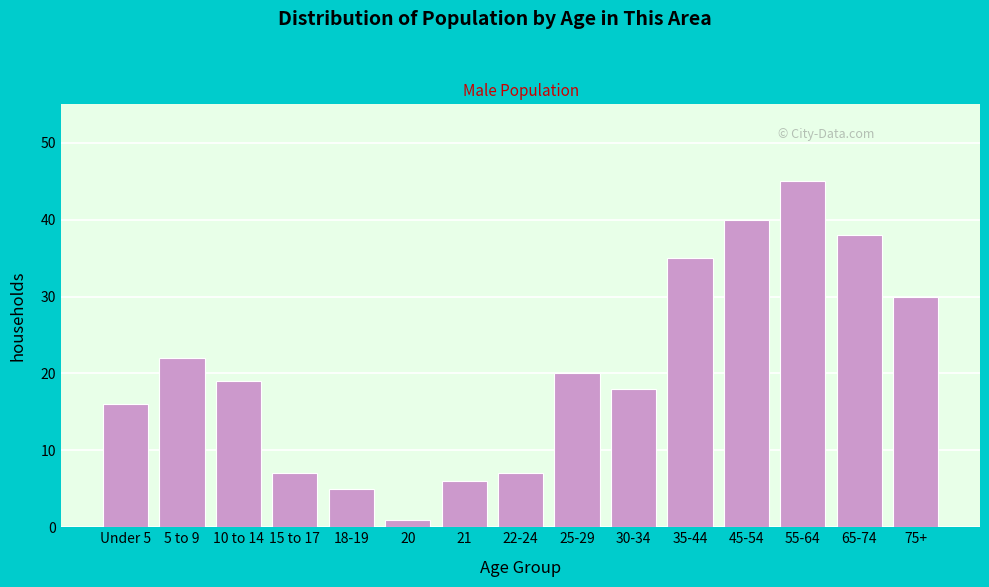

Reading left to right, what are all the values shown in this chart?

16	22	19	7	5	1	6	7	20	18	35	40	45	38	30